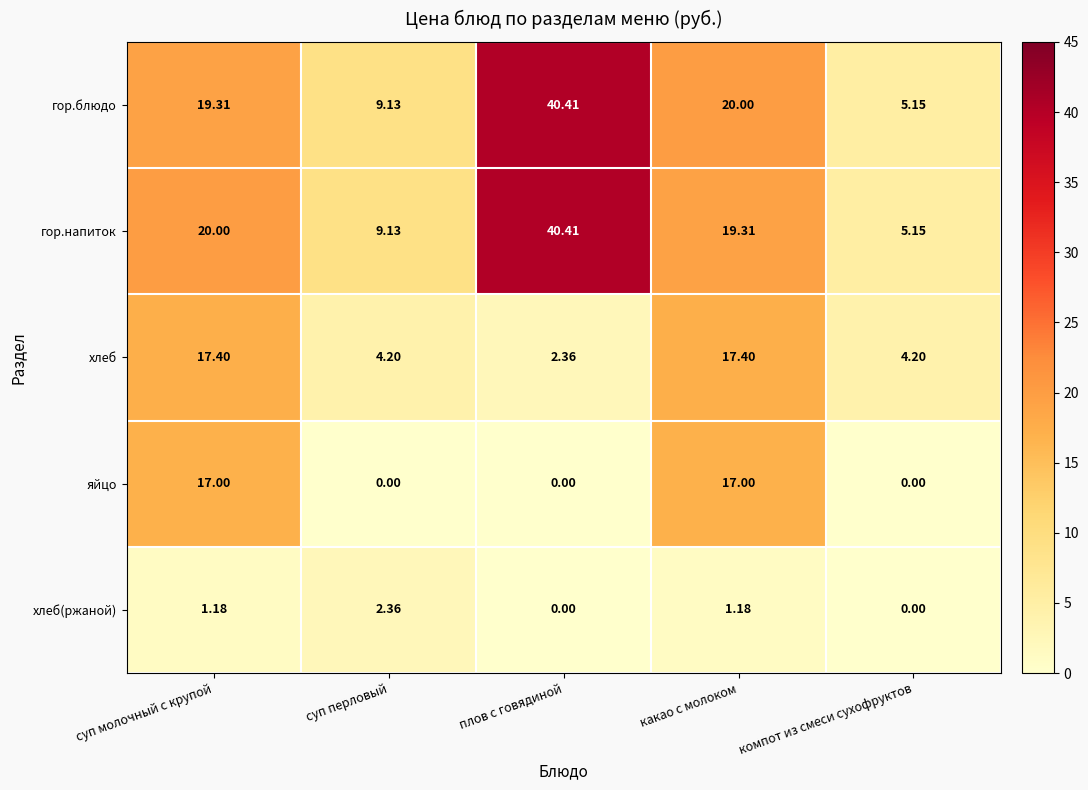

At какао с молоком, list the series in order from smallest to largest.

хлеб(ржаной), яйцо, хлеб, гор.напиток, гор.блюдо